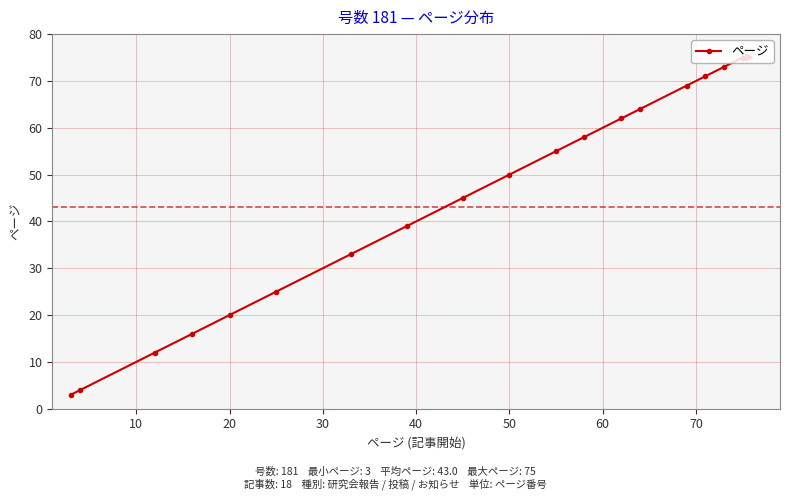

What is the value of the 1st point from the left?

3